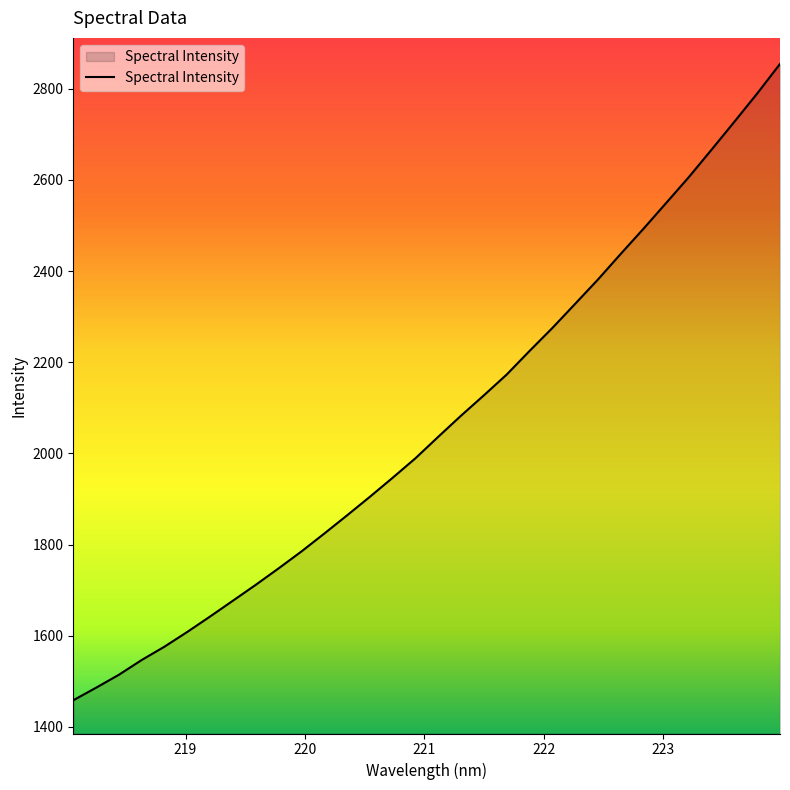

What is the maximum value shown in the chart?

2854.3